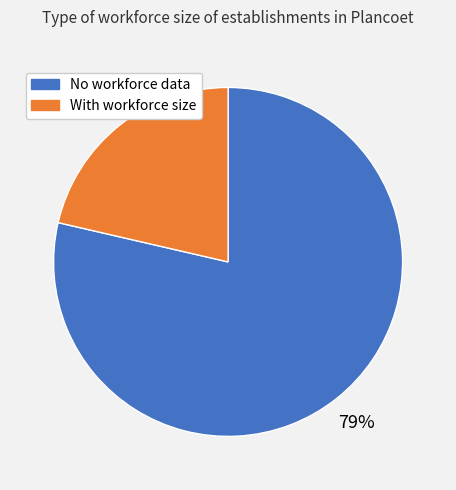

Does any single category account for the majority?

Yes